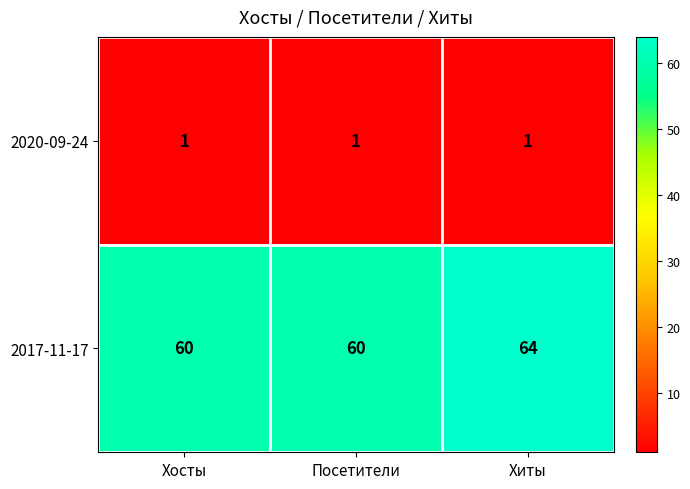

Count the number of data series in this chart.

2